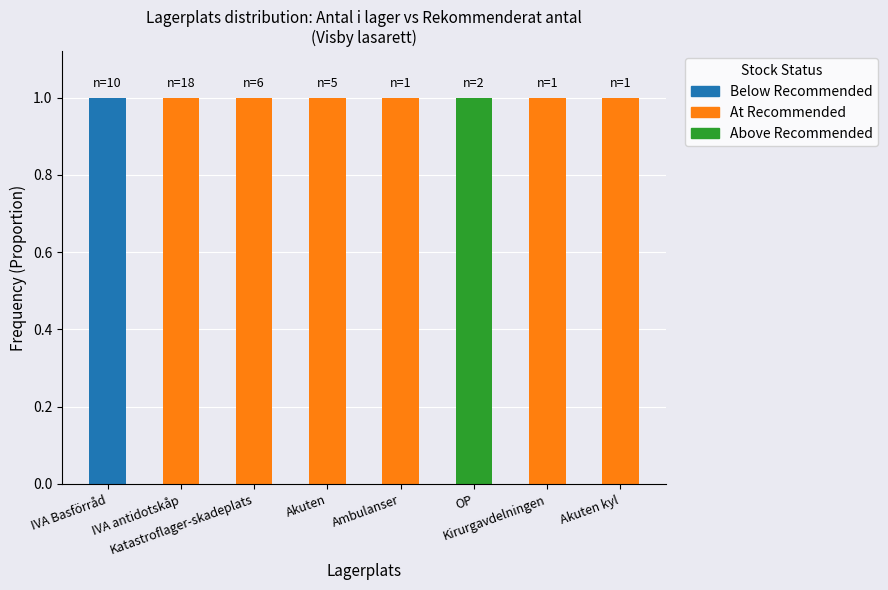

What are all the series names shown in the legend?

Below Recommended, At Recommended, Above Recommended